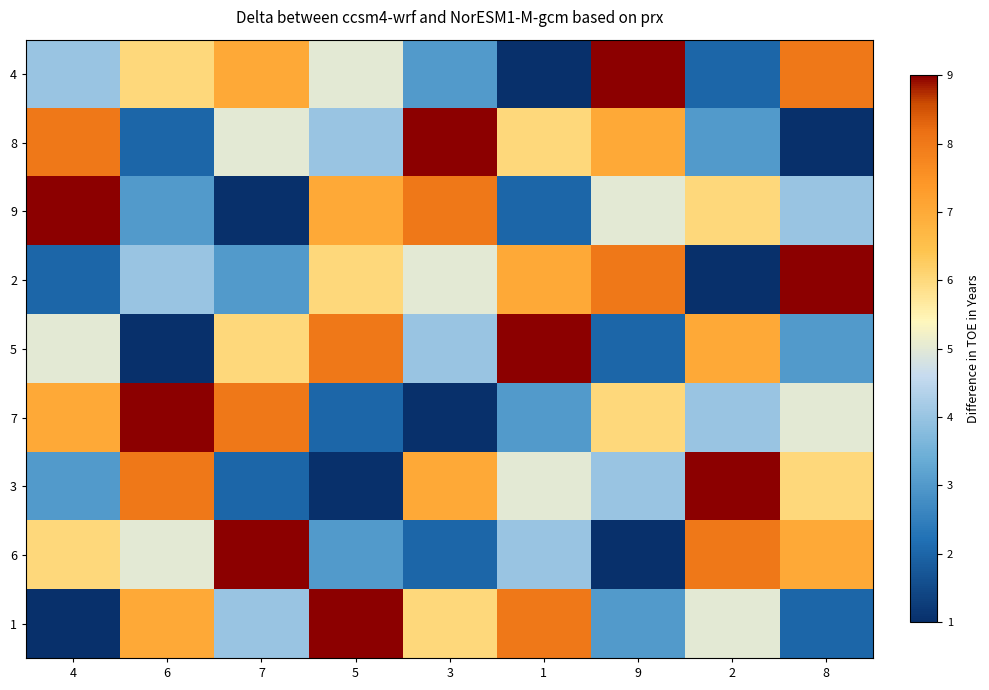

Reading left to right, list all the values displayed in this chart.

4: 4=4	6=6	7=7	5=5	3=3	1=1	9=9	2=2	8=8
8: 4=8	6=2	7=5	5=4	3=9	1=6	9=7	2=3	8=1
9: 4=9	6=3	7=1	5=7	3=8	1=2	9=5	2=6	8=4
2: 4=2	6=4	7=3	5=6	3=5	1=7	9=8	2=1	8=9
5: 4=5	6=1	7=6	5=8	3=4	1=9	9=2	2=7	8=3
7: 4=7	6=9	7=8	5=2	3=1	1=3	9=6	2=4	8=5
3: 4=3	6=8	7=2	5=1	3=7	1=5	9=4	2=9	8=6
6: 4=6	6=5	7=9	5=3	3=2	1=4	9=1	2=8	8=7
1: 4=1	6=7	7=4	5=9	3=6	1=8	9=3	2=5	8=2